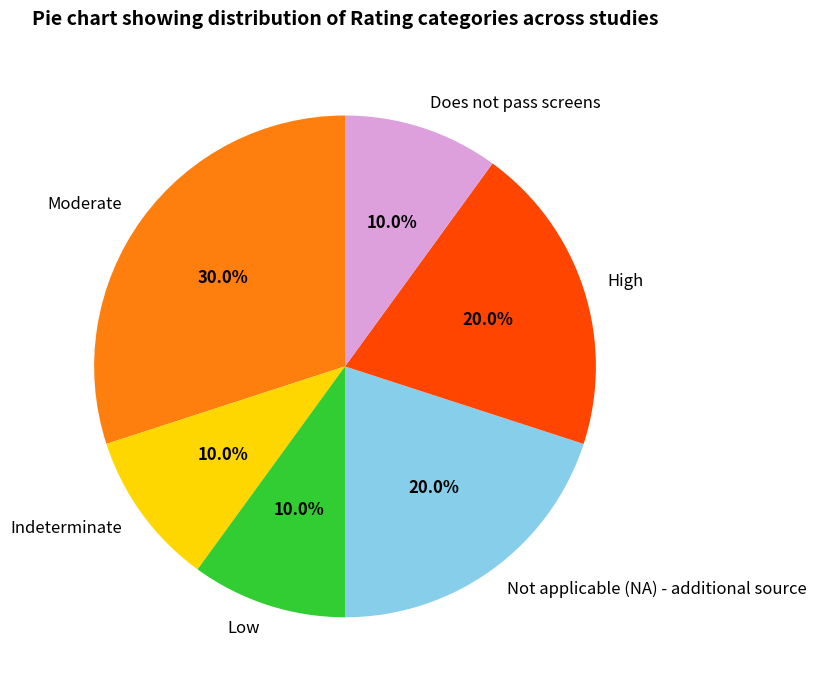

What is the ratio of the value at Moderate to the value at Not applicable (NA) - additional source?

1.5